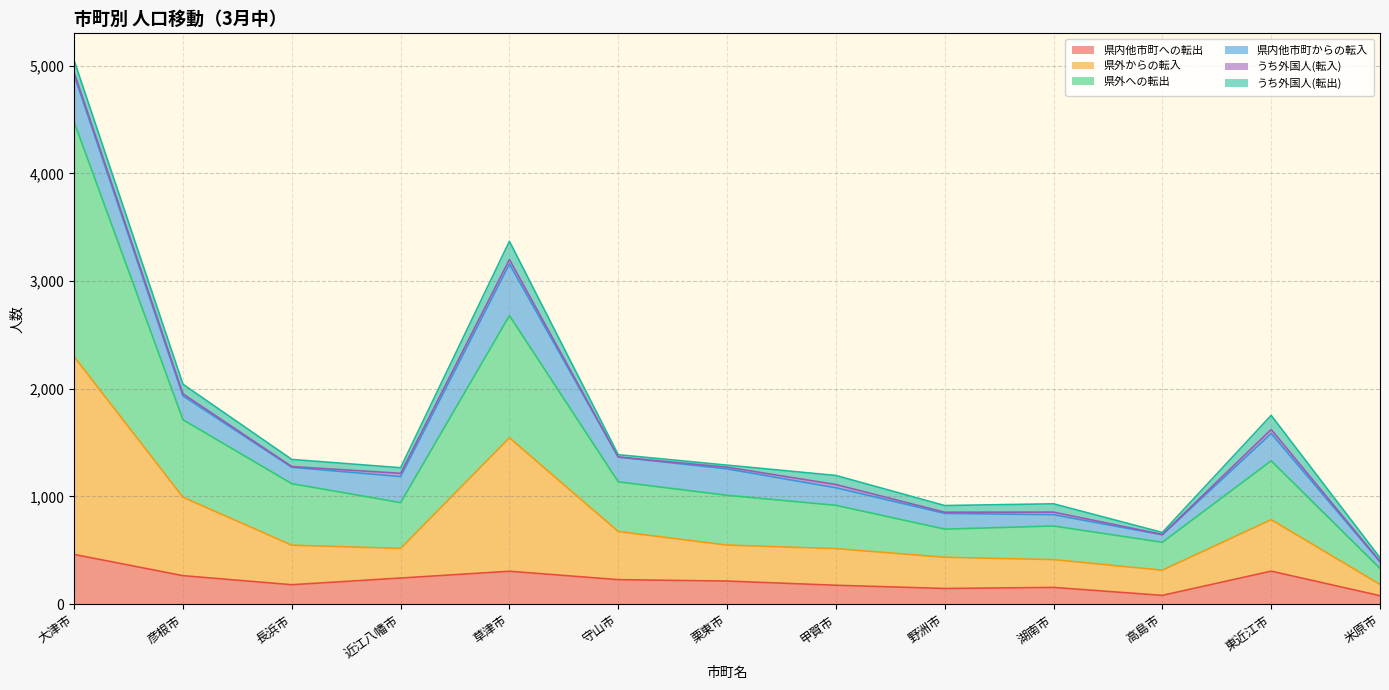

List the labels in order of 県内他市町への転出 value, largest first.

大津市, 東近江市, 草津市, 彦根市, 近江八幡市, 守山市, 栗東市, 長浜市, 甲賀市, 湖南市, 野洲市, 高島市, 米原市